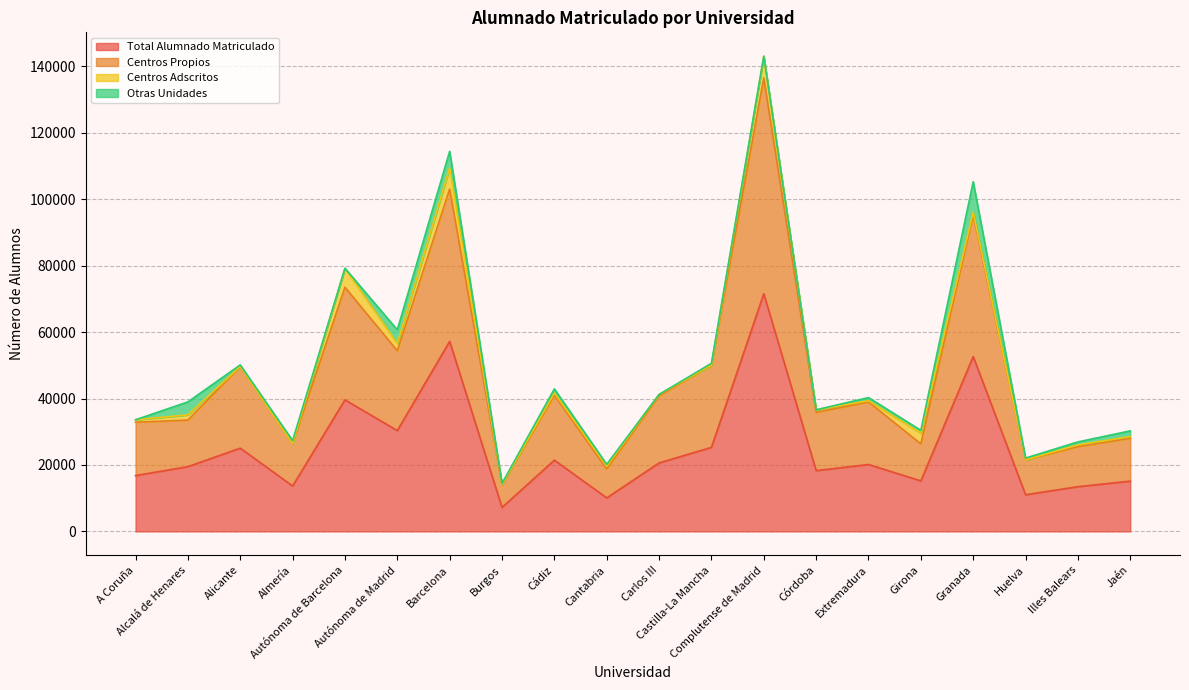

Which series has the largest total across all categories?

Centros Propios